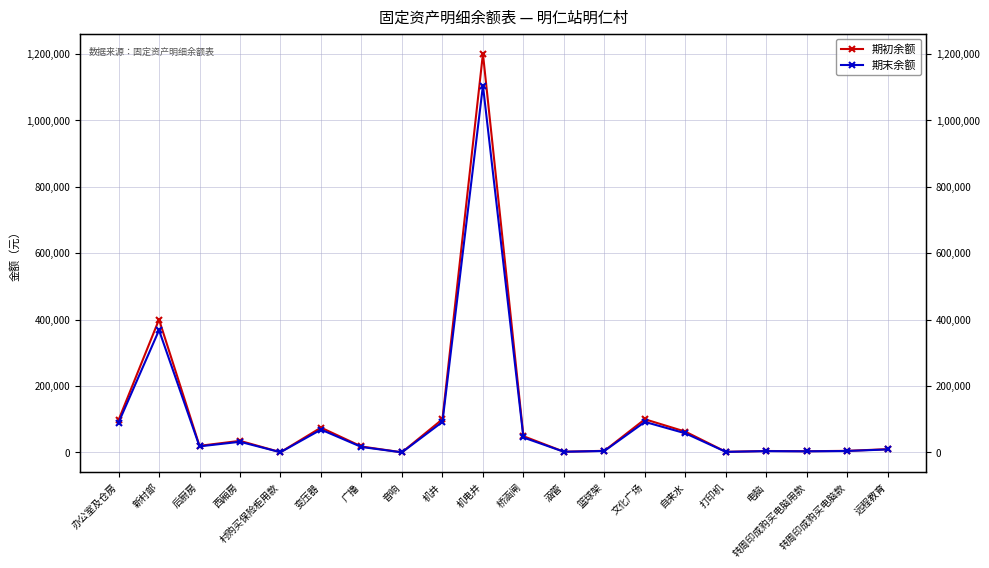

Rank the categories by 期初余额 value from highest to lowest.

机电井, 新村部, 机井, 文化广场, 办公室及仓房, 变压器, 自来水, 桥涵闸, 西厢房, 后厨房, 广播, 远程教育, 篮球架, 转周印成购买电脑款, 电脑, 转周印成购买电脑用款, 涵管, 打印机, 村购买保险柜用款, 音响